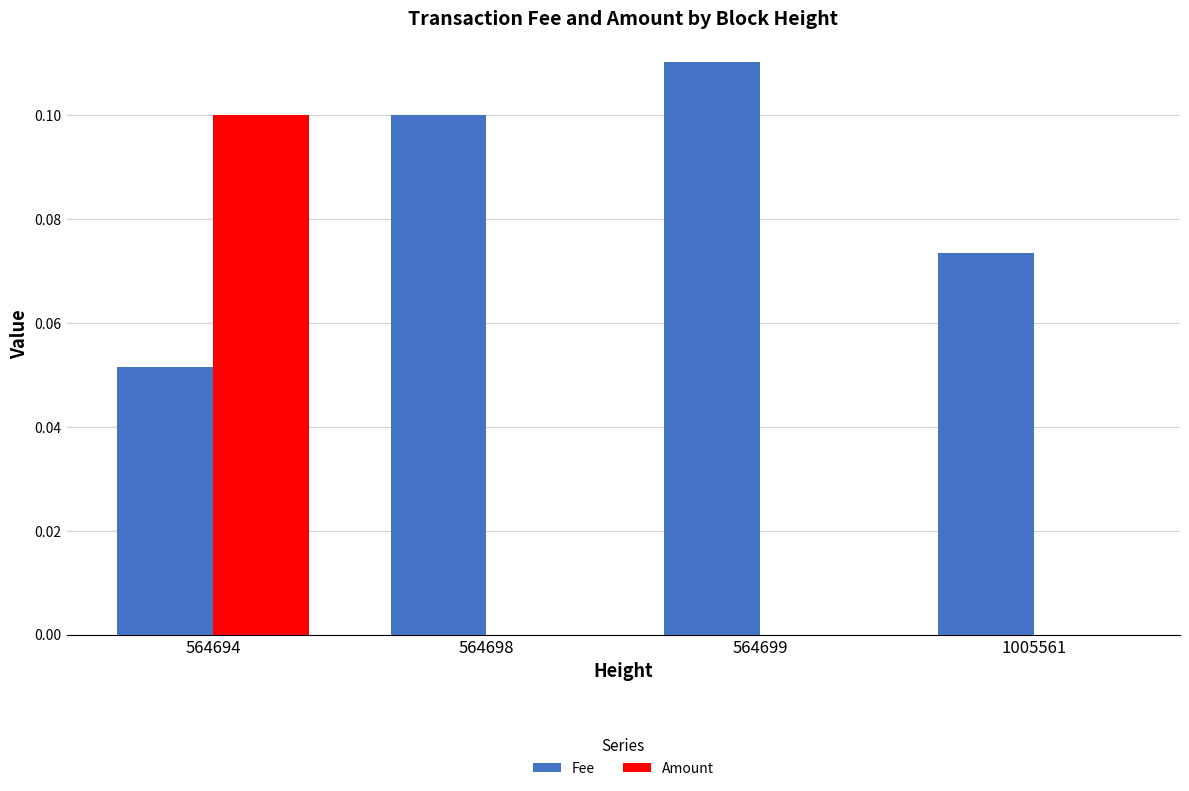

What are all the series names shown in the legend?

Fee, Amount